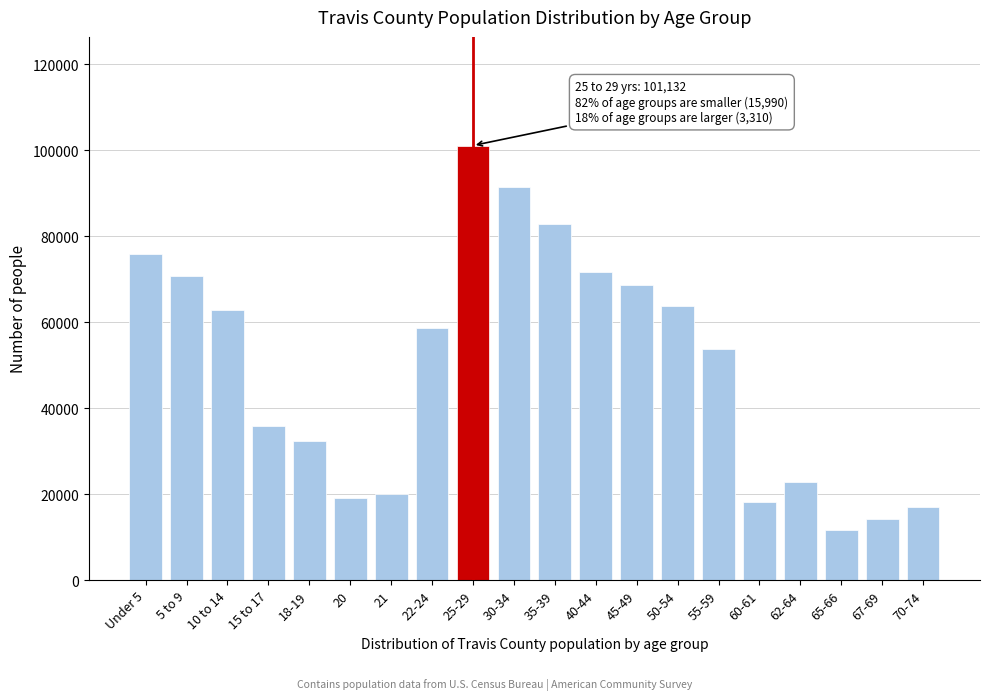

Reading left to right, what are all the values shown in this chart?

75774	70686	62789	35788	32421	19161	19926	58607	101132	91441	82766	71759	68721	63676	53862	18145	22853	11690	14246	16880